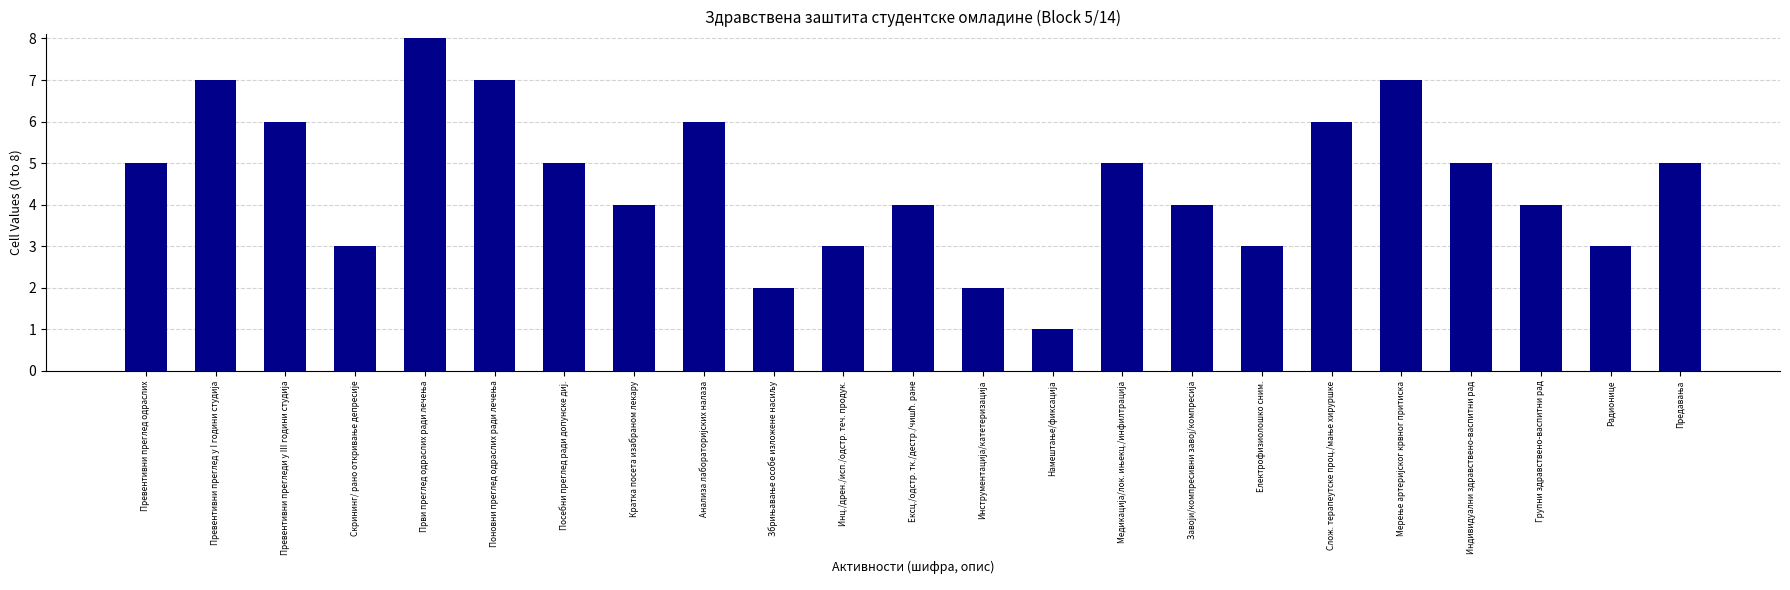

Reading left to right, extract all data points from this chart.

5	7	6	3	8	7	5	4	6	2	3	4	2	1	5	4	3	6	7	5	4	3	5